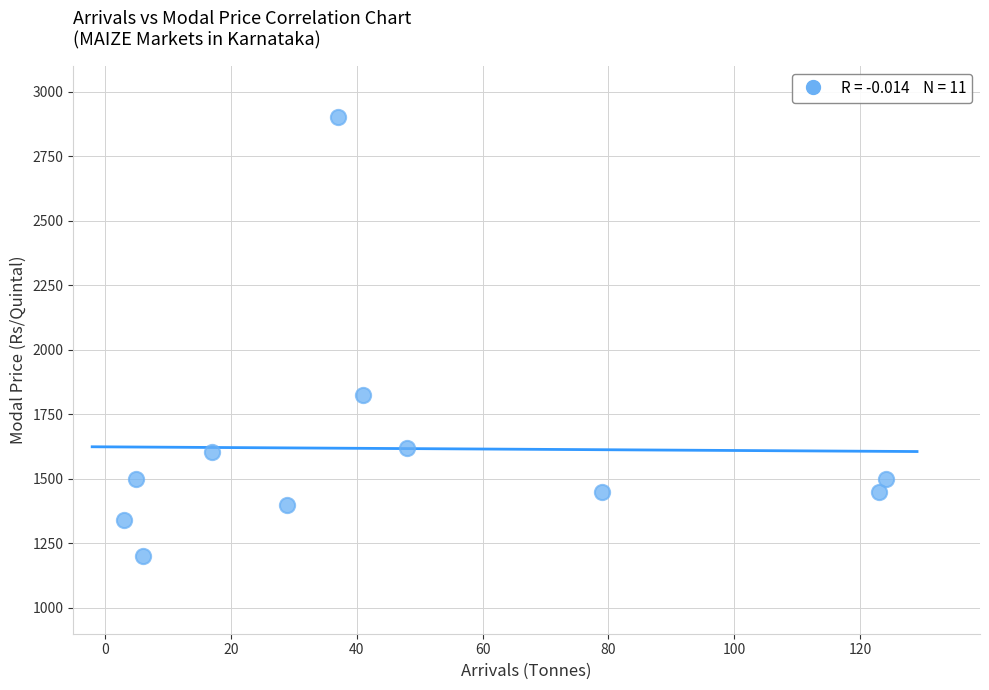

What Y value in the scatter plot is closest to 2050?

1825